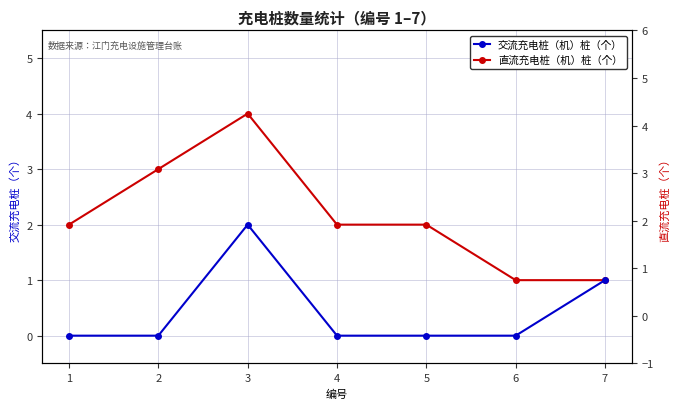

What is the value of the 直流充电桩（机）桩（个） point at the 2nd from the left?

3